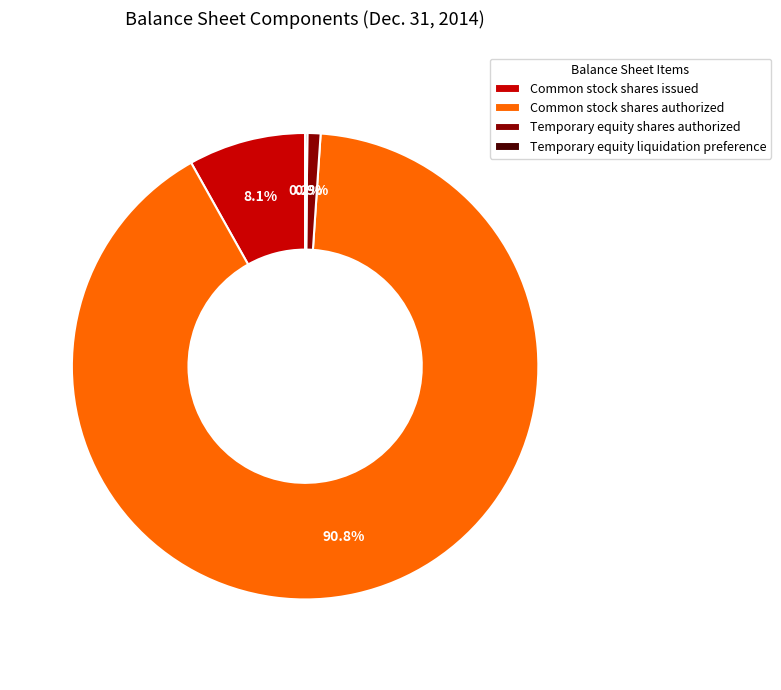

Combined, what portion of the pie is Common stock shares issued and Temporary equity shares authorized?

9.0%